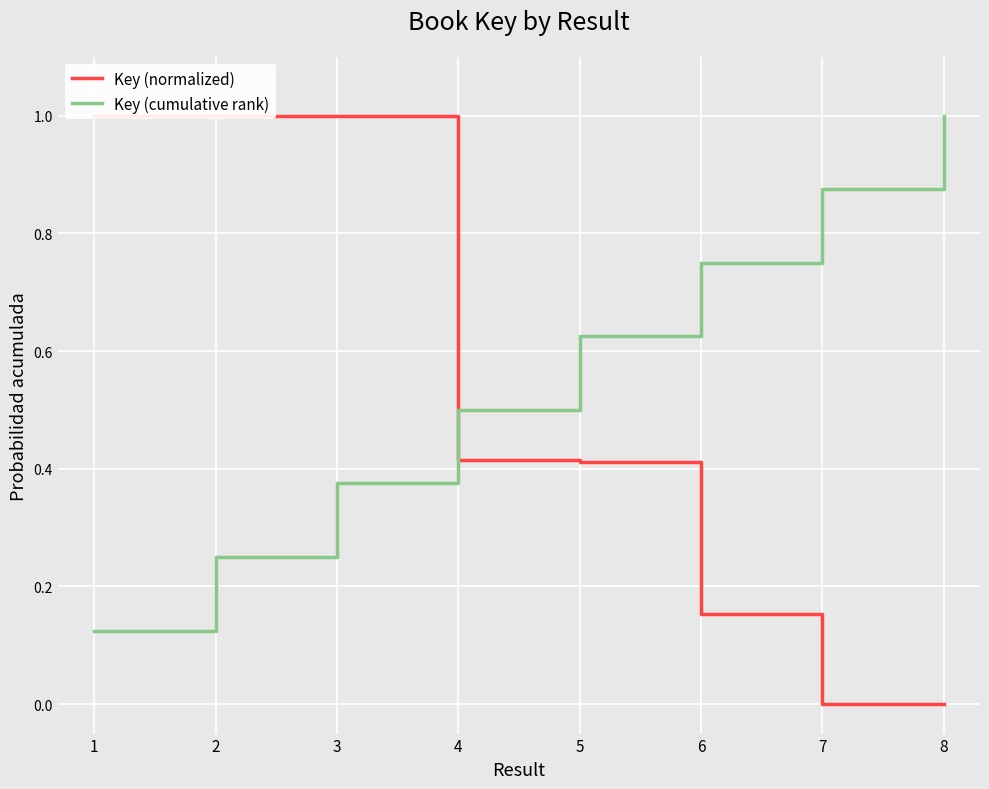

The Key (normalized) series shows 0.2 at 6. True or false?

True